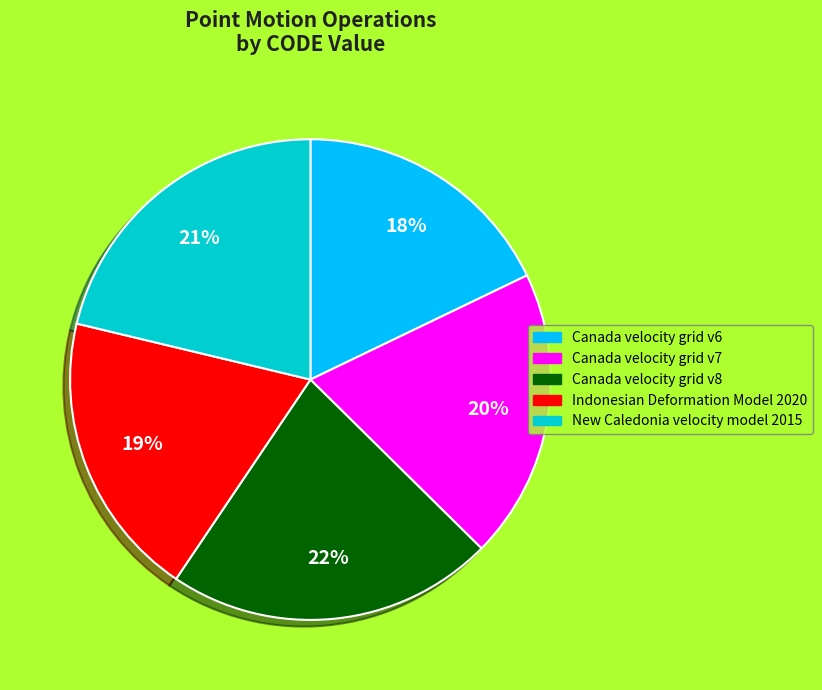

Approximately how many times larger is the value at Canada velocity grid v8 compared to Canada velocity grid v6?

1.2